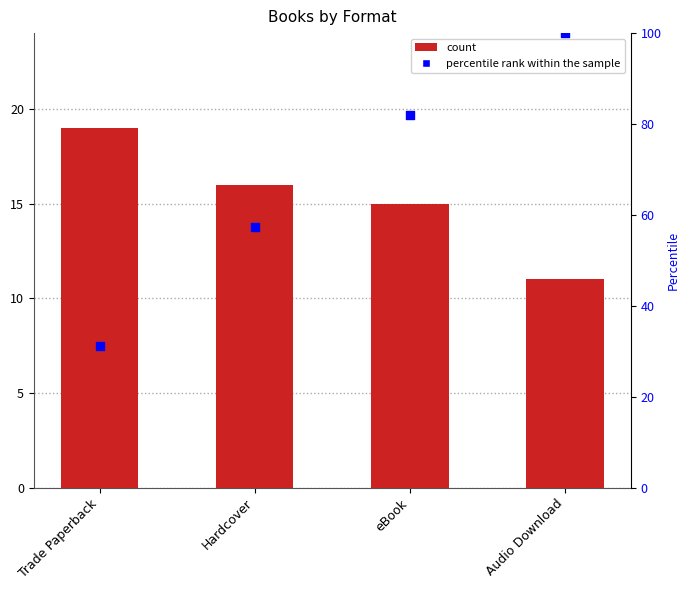

Which series reaches the minimum Y coordinate?

Count